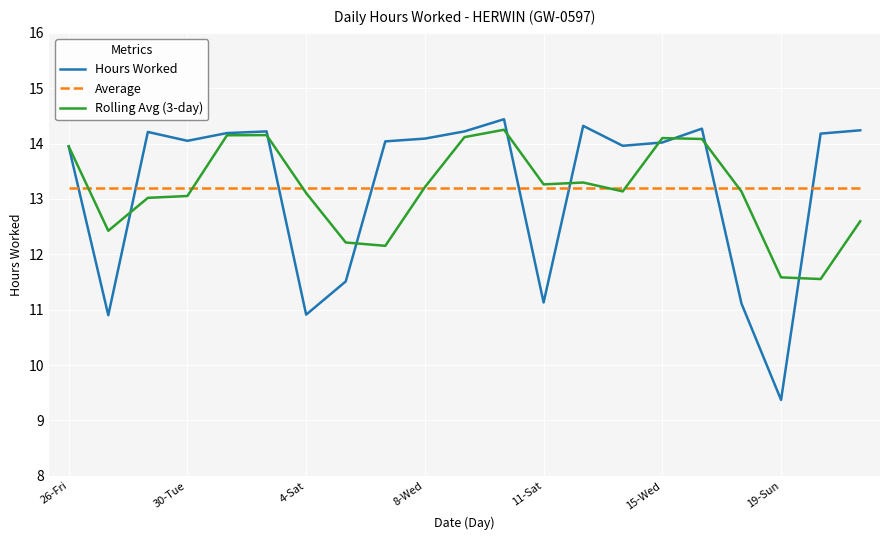

How many lines are shown in the chart?

3